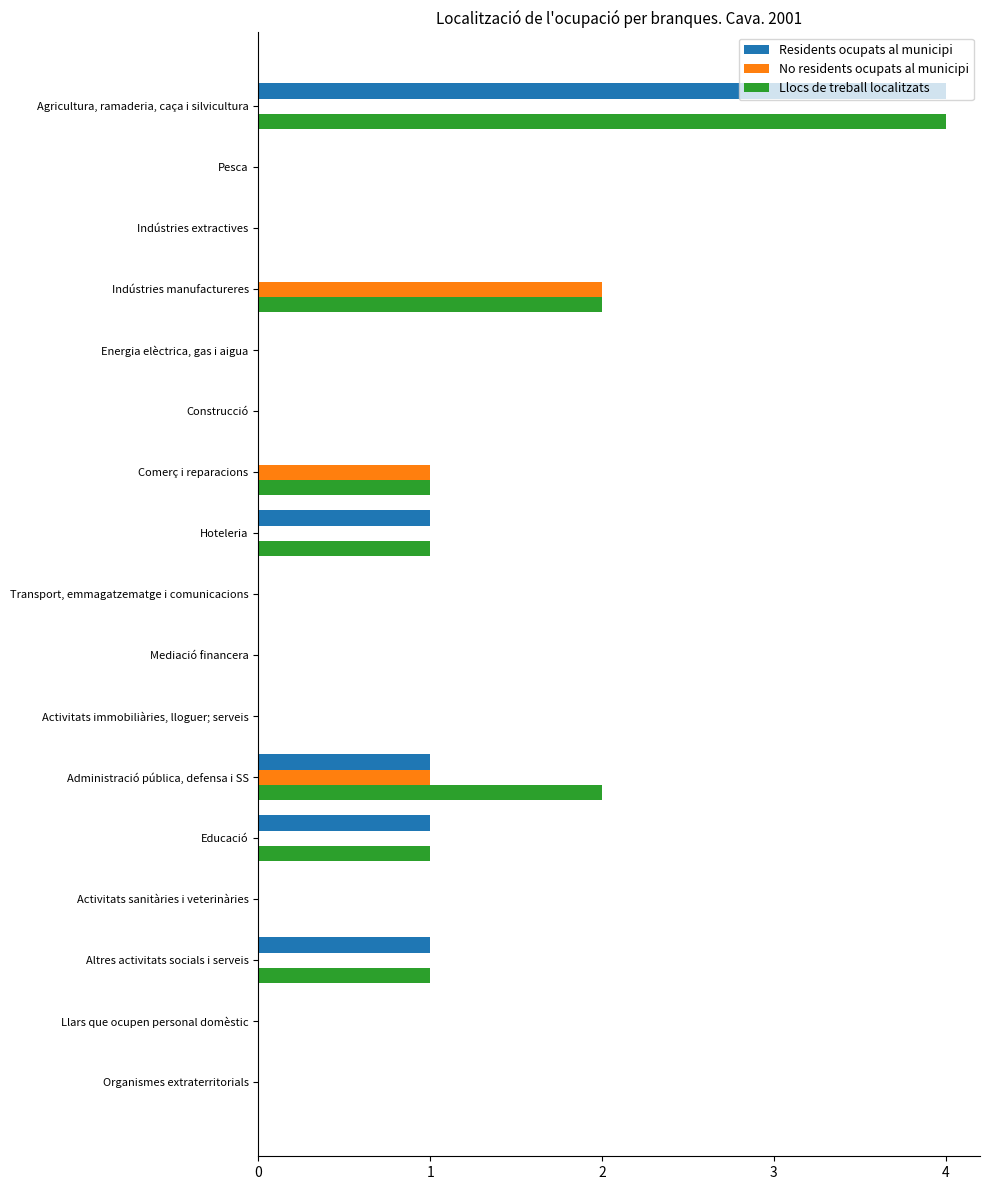

Is it true that Llocs de treball localitzats equals 1 at Comerç i reparacions?

True